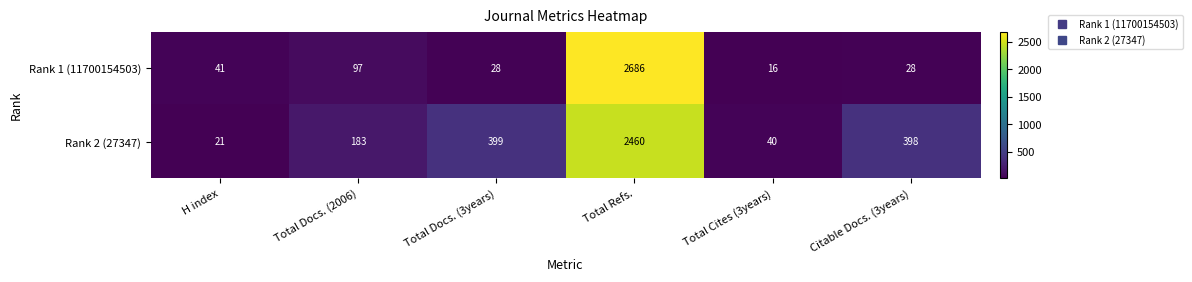

At which category is the sum across all series the highest?

Total Refs.